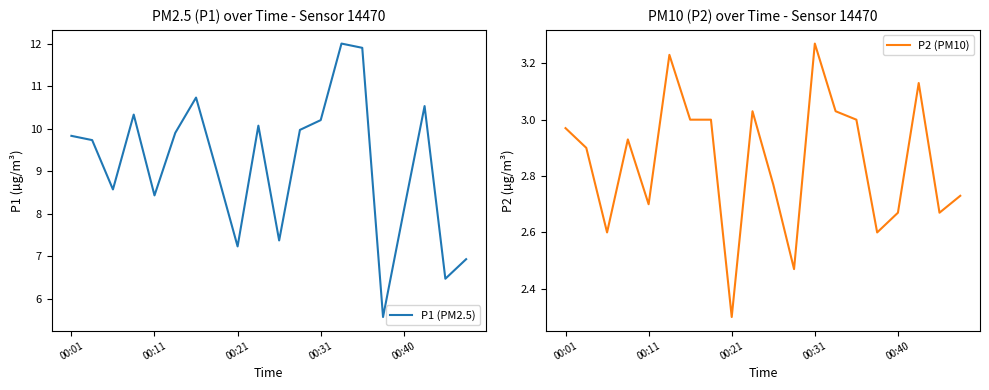

Which series changed the most between 11 and 18?

P1 (PM2.5)